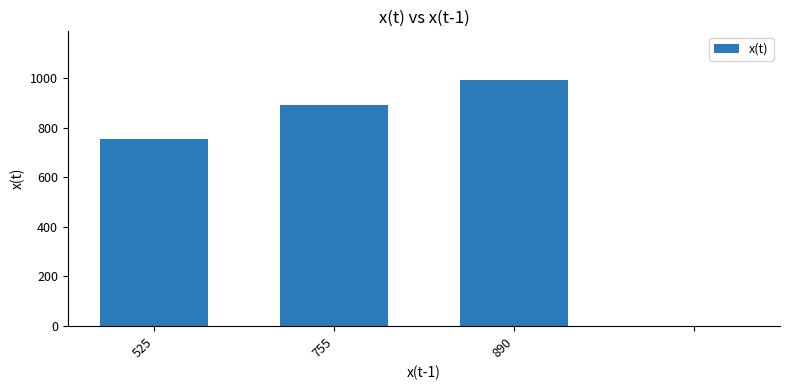

What is the maximum value shown in the chart?

990